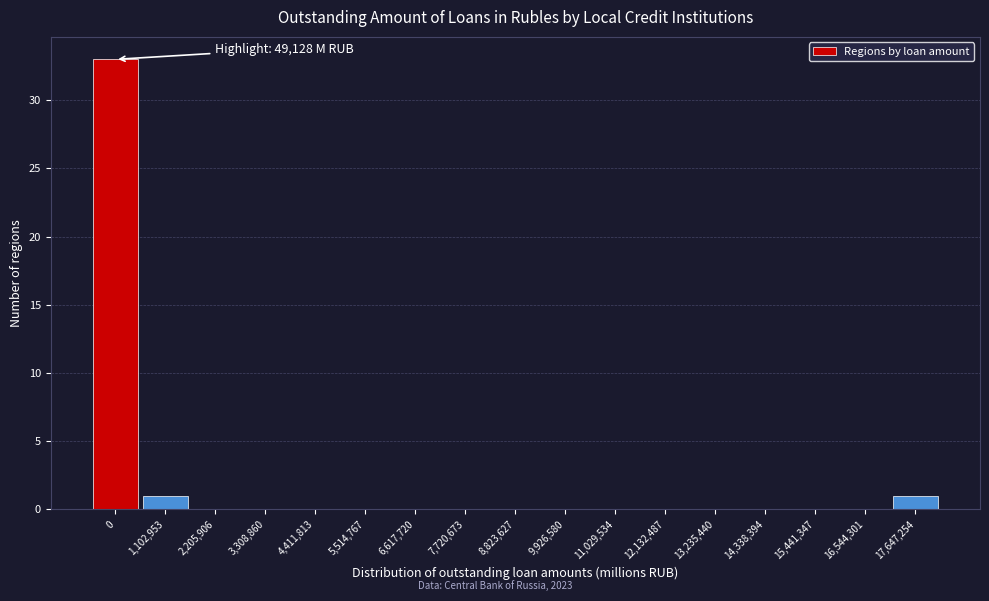

Reading right to left, transcribe all the data shown in this chart.

17,647,254=1	16,544,301=0	15,441,347=0	14,338,394=0	13,235,440=0	12,132,487=0	11,029,534=0	9,926,580=0	8,823,627=0	7,720,673=0	6,617,720=0	5,514,767=0	4,411,813=0	3,308,860=0	2,205,906=0	1,102,953=1	0=33